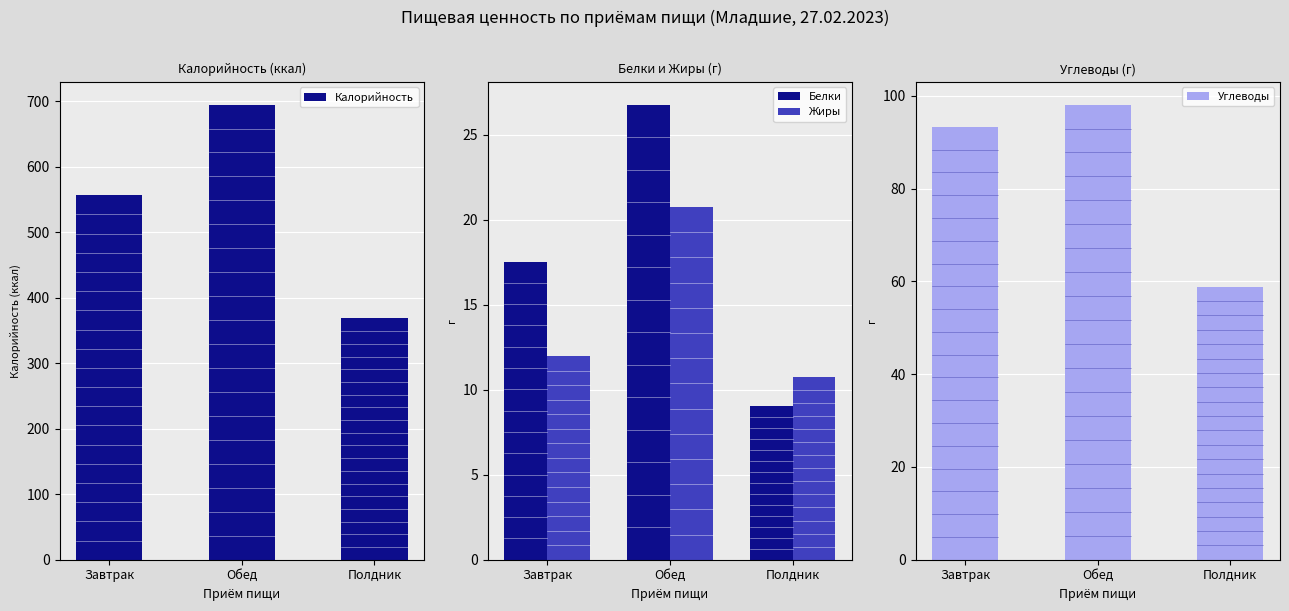

Which has a higher value, Полдник or Завтрак?

Завтрак